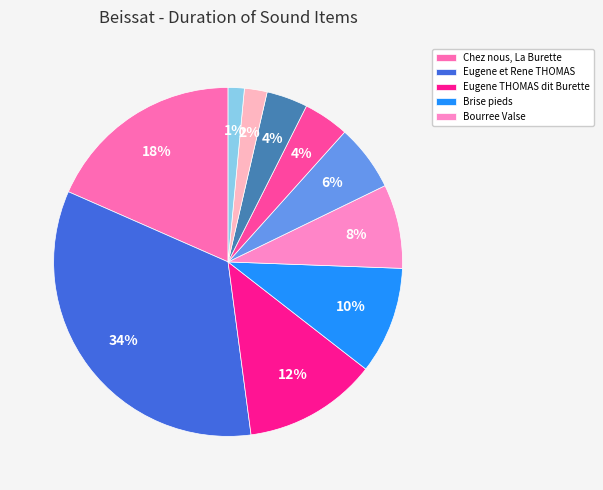

Is there a majority slice in this chart?

No